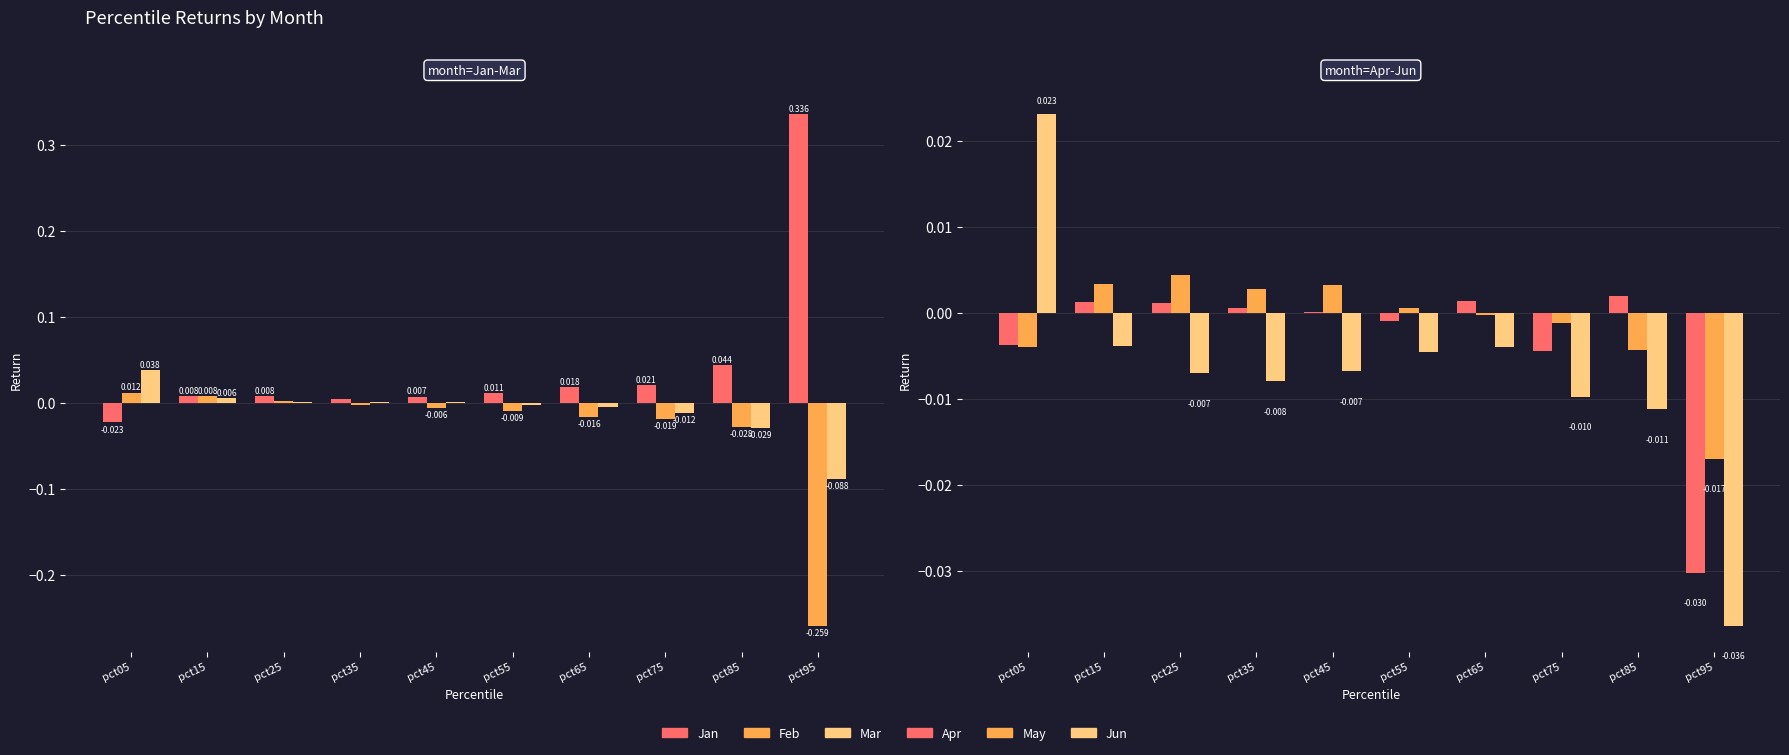

How many distinct data groups are displayed?

6